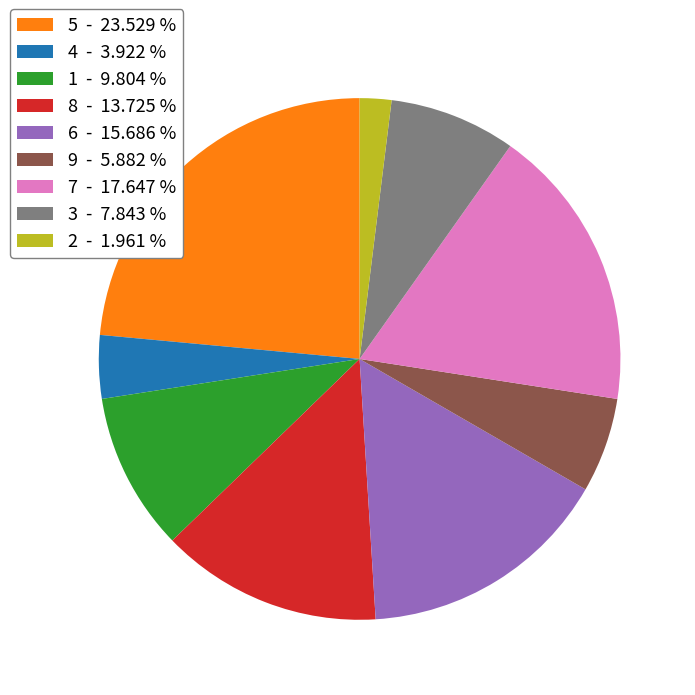

What is the smallest slice in the pie chart?

2 - 1.961 %